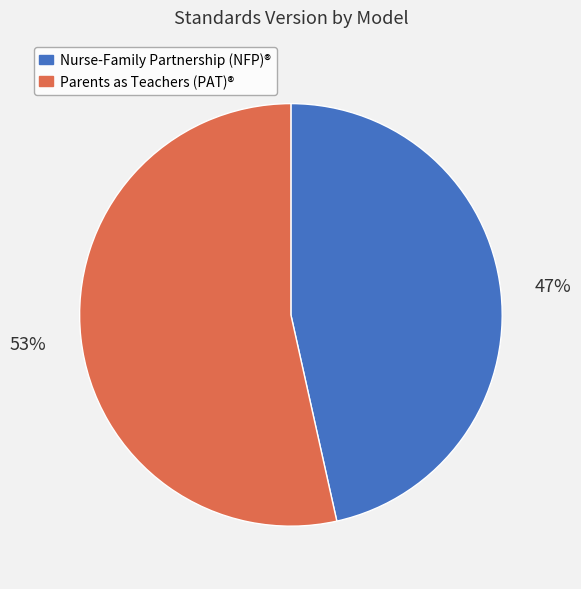

Which slice represents more than half of the pie?

Parents as Teachers (PAT)®